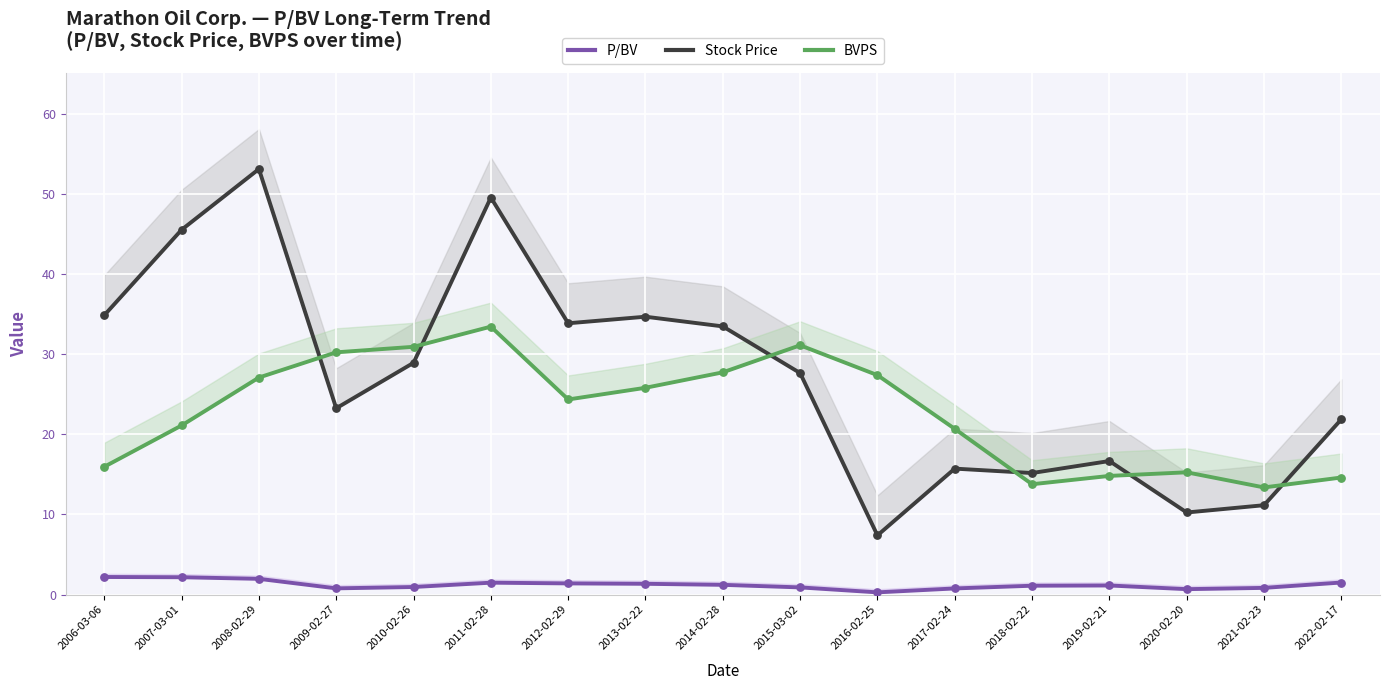

At which category is the sum across all series the highest?

2011-02-28